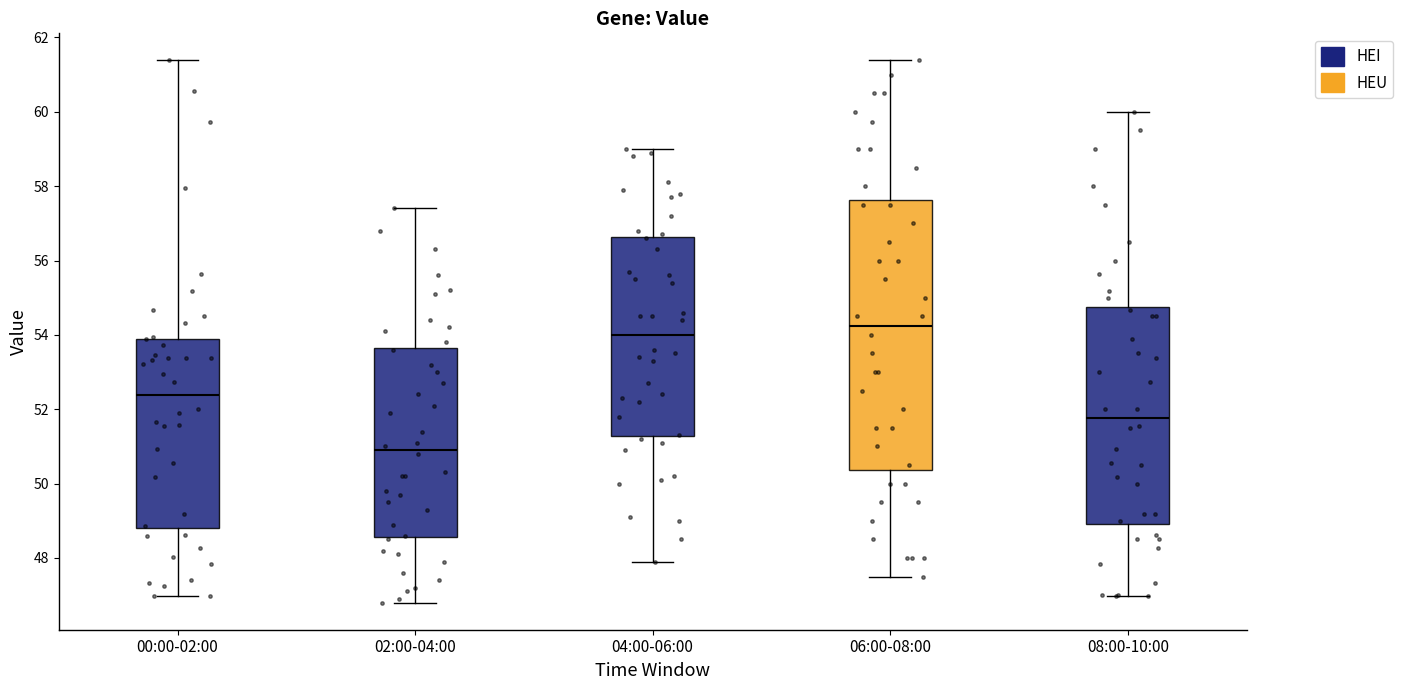

Reading left to right, read every box against the y-axis: the position of its median line, the range the box covers, and the ends of its whiskers. The values are not printed on the chart, so give them approximately, as read against the axis.

00:00-02:00: median 52.4, box 48.8 to 53.8, whiskers 47.0 to 61.4
02:00-04:00: median 51.0, box 48.6 to 53.6, whiskers 46.8 to 57.4
04:00-06:00: median 54.0, box 51.2 to 56.6, whiskers 48.0 to 59.0
06:00-08:00: median 54.2, box 50.4 to 57.6, whiskers 47.6 to 61.4
08:00-10:00: median 51.8, box 49.0 to 54.8, whiskers 47.0 to 60.0